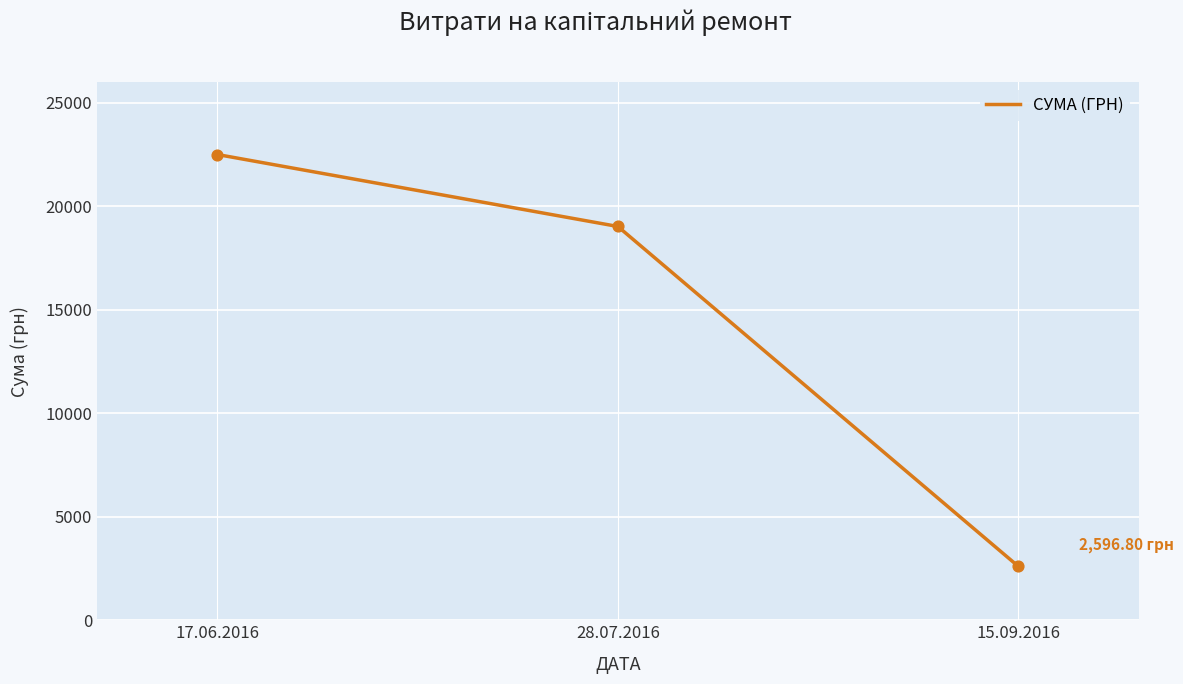

What is the change in value from 17.06.2016 to 28.07.2016?

-3476.5